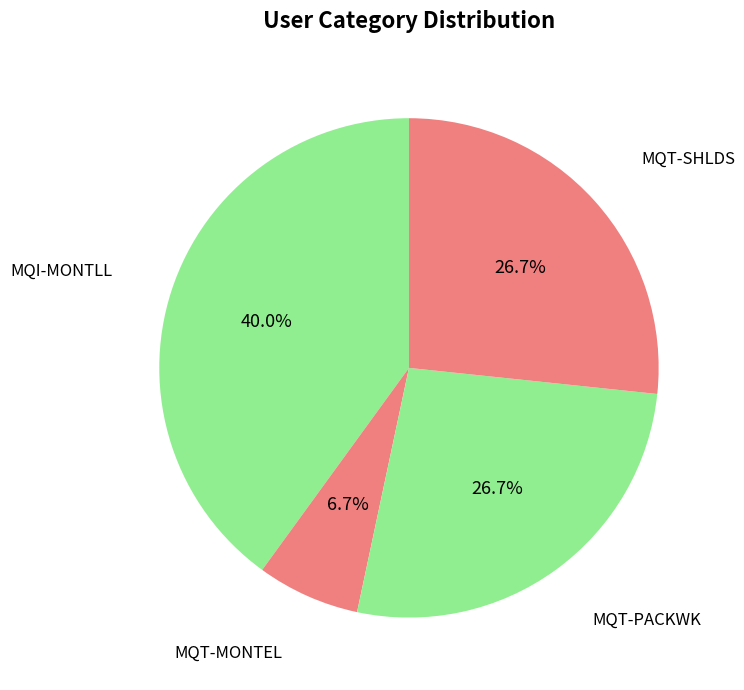

Which category has the biggest portion of the pie?

MQI-MONTLL